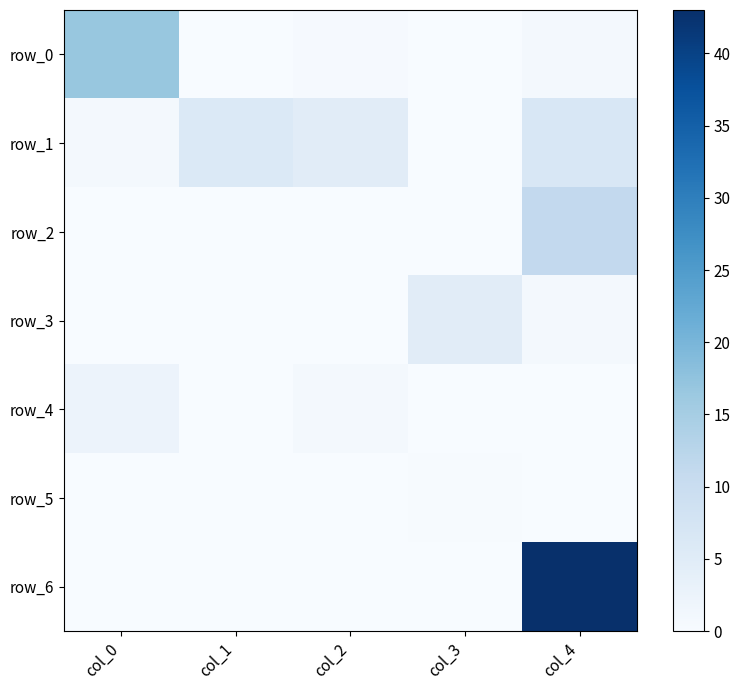

What is the sum of the row_2 values at col_2 and col_4?

11.3